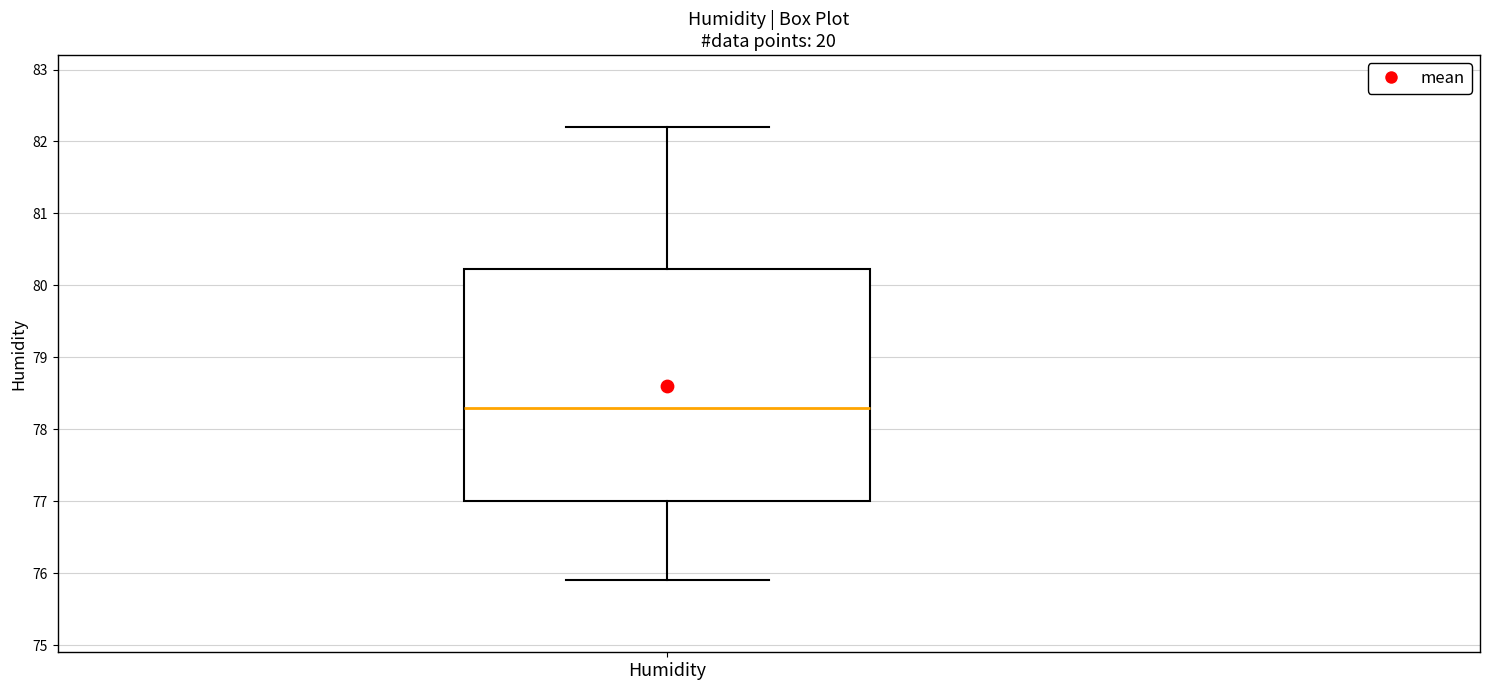

Transcribe this box plot: give where the median line is, the range the box spans, and where the two whiskers end, as read against the y-axis. The values are not printed on the chart, so give them approximately, as read against the axis.

median 78.3, box 77.0 to 80.2, whiskers 75.9 to 82.2